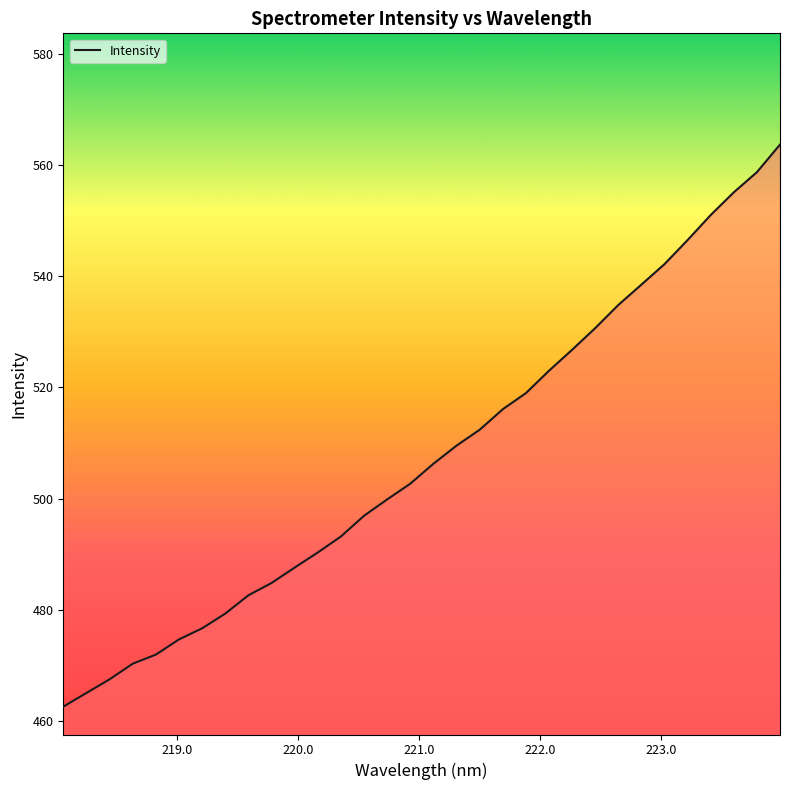

What is the smallest value displayed?

462.6